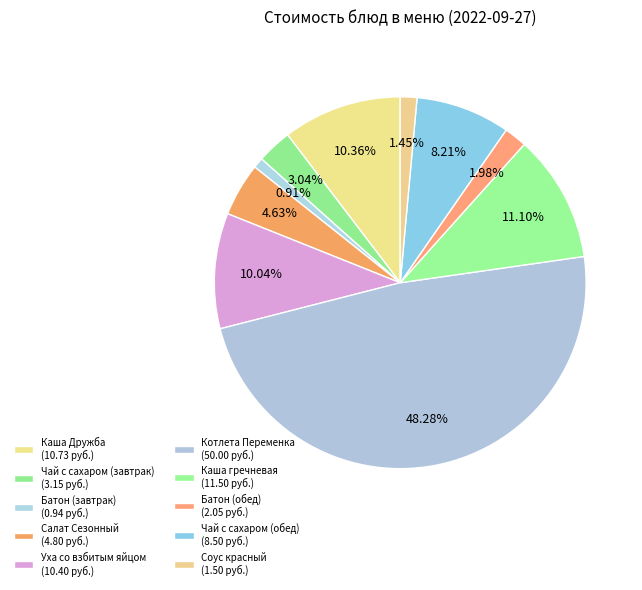

Is Батон (обед) the majority of the pie?

No